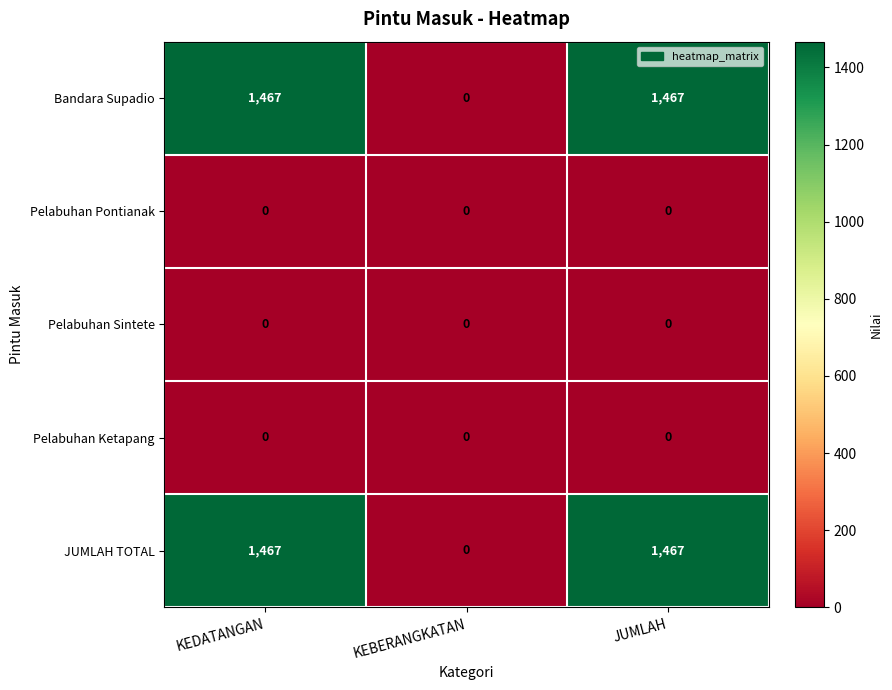

Count the JUMLAH TOTAL values in the range 0 to 1467.

3